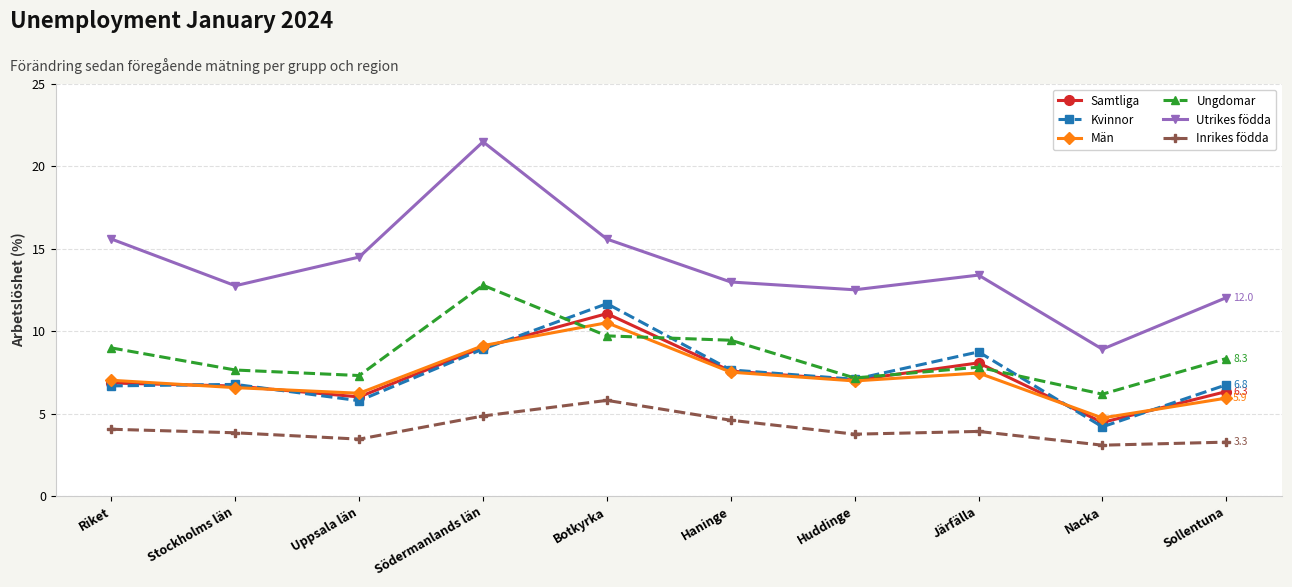

Count the number of data series in this chart.

6